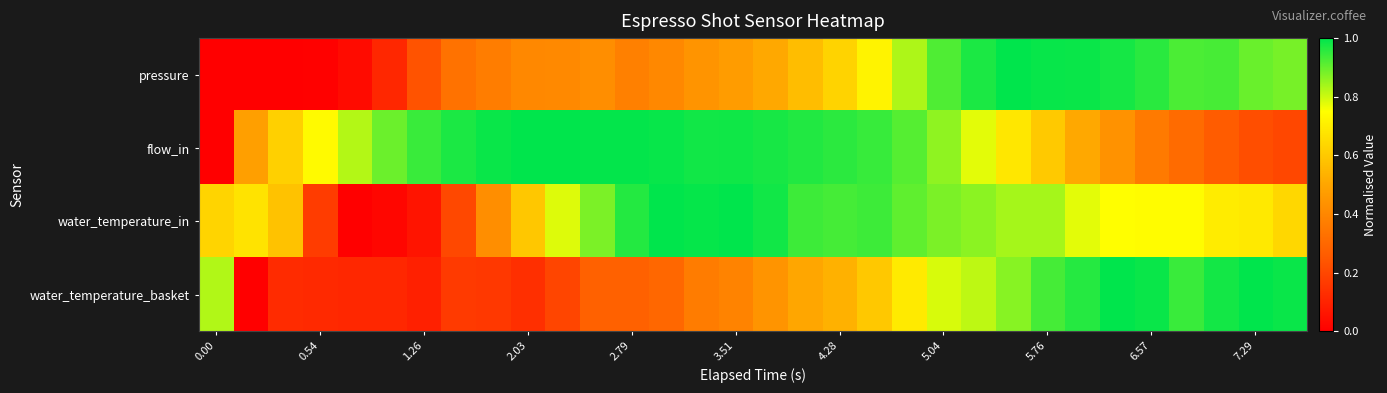

Rank the series by their average value, from lowest to highest.

water_temperature_basket, pressure, water_temperature_in, flow_in